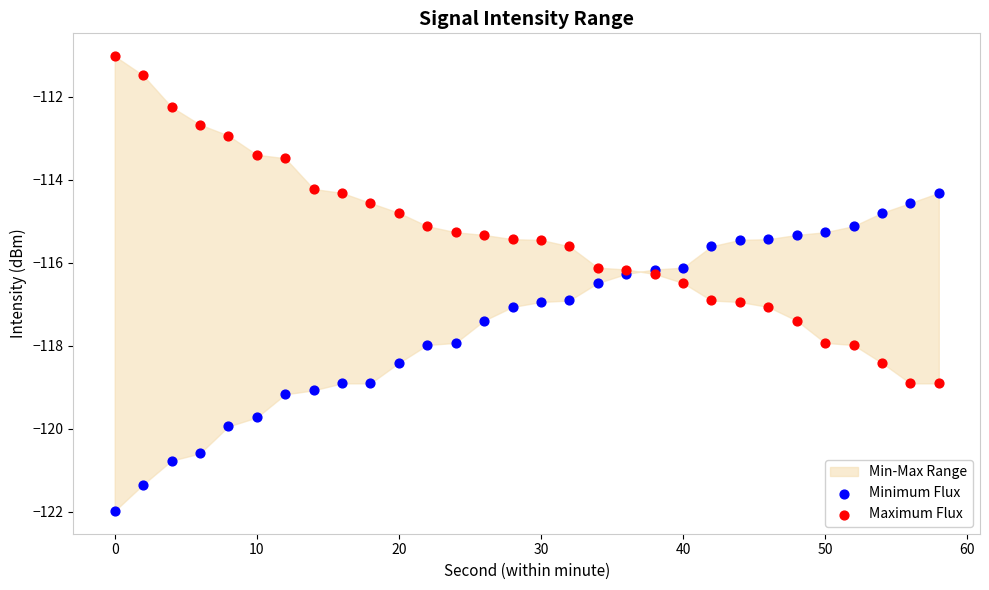

Which series contains the lowest Y value?

Minimum Flux